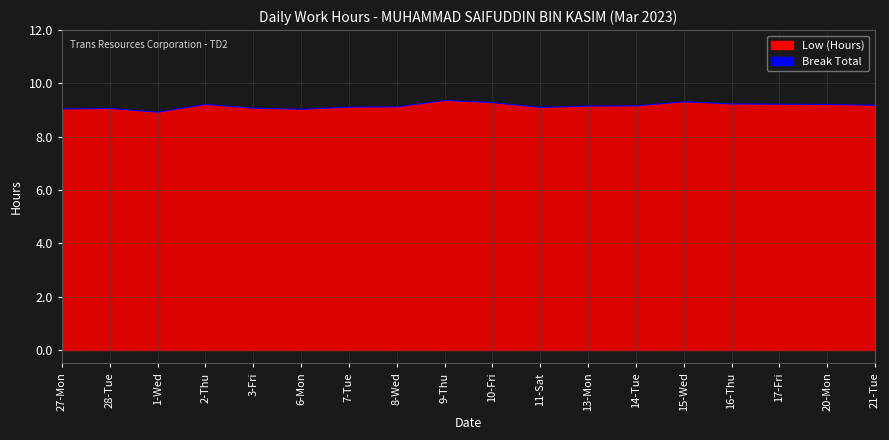

List the labels in order of value, smallest first.

1-Wed, 6-Mon, 27-Mon, 28-Tue, 3-Fri, 11-Sat, 7-Tue, 8-Wed, 13-Mon, 14-Tue, 21-Tue, 2-Thu, 20-Mon, 17-Fri, 16-Thu, 10-Fri, 15-Wed, 9-Thu